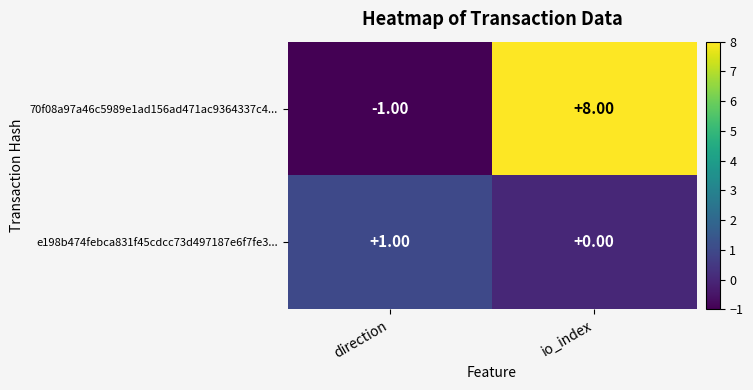

Rank the series by their average value, from highest to lowest.

70f08a97a46c5989e1ad156ad471ac9364337c4..., e198b474febca831f45cdcc73d497187e6f7fe3...